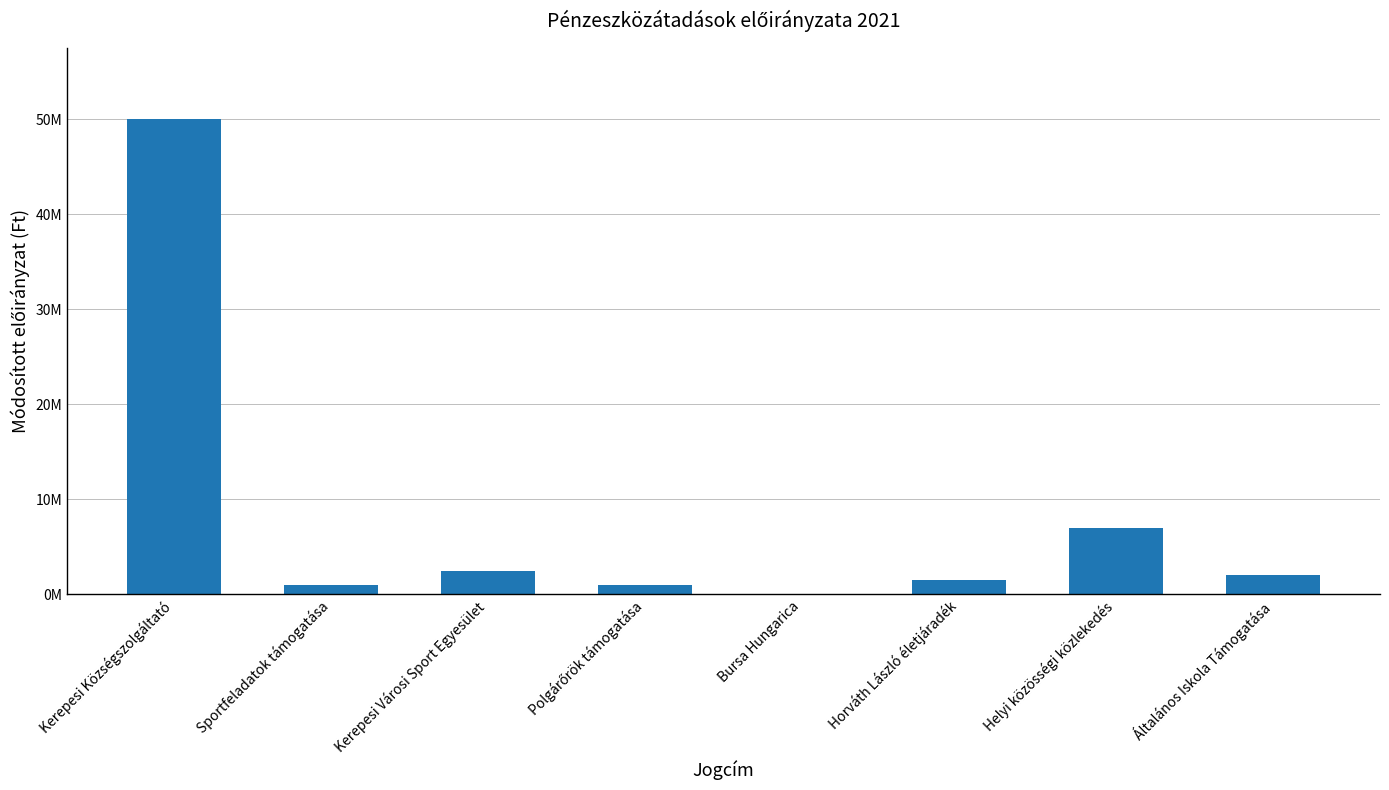

Are the bars horizontal?

No